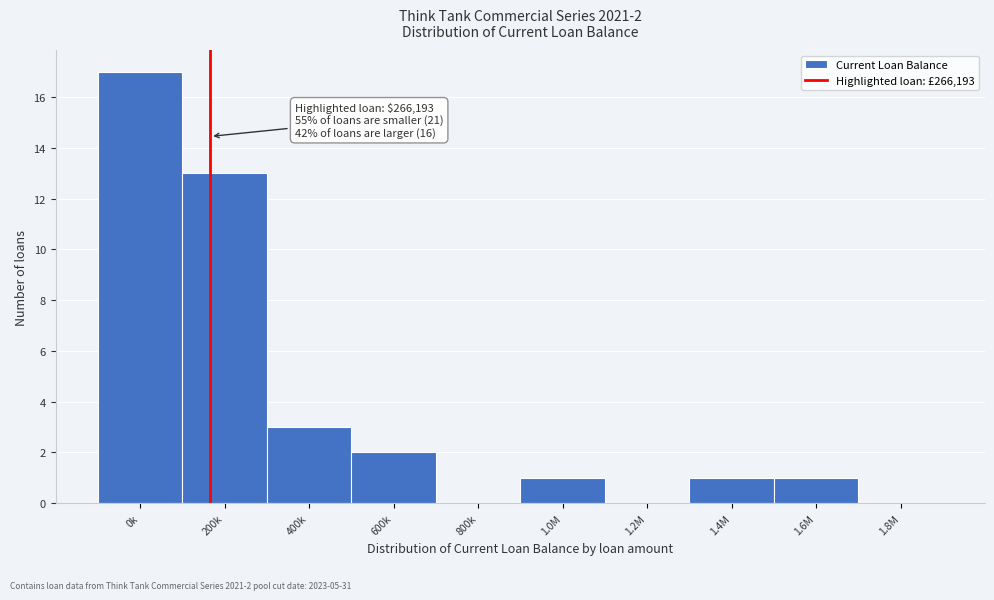

Reading right to left, transcribe all the data shown in this chart.

1.8M=0	1.6M=1	1.4M=1	1.2M=0	1.0M=1	800k=0	600k=2	400k=3	200k=13	0k=17